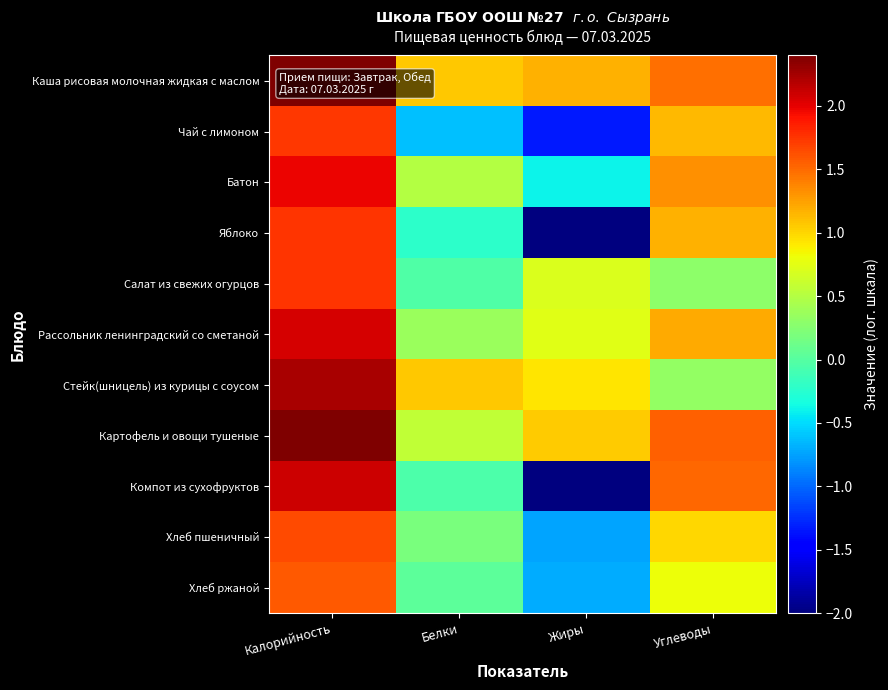

How many categories are shown in the chart?

4